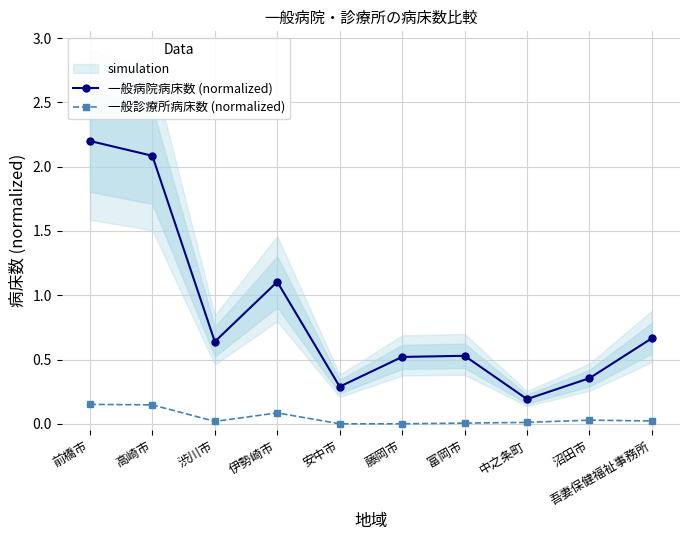

At 富岡市, list the series in order from largest to smallest.

一般病院病床数 (normalized), 一般診療所病床数 (normalized)